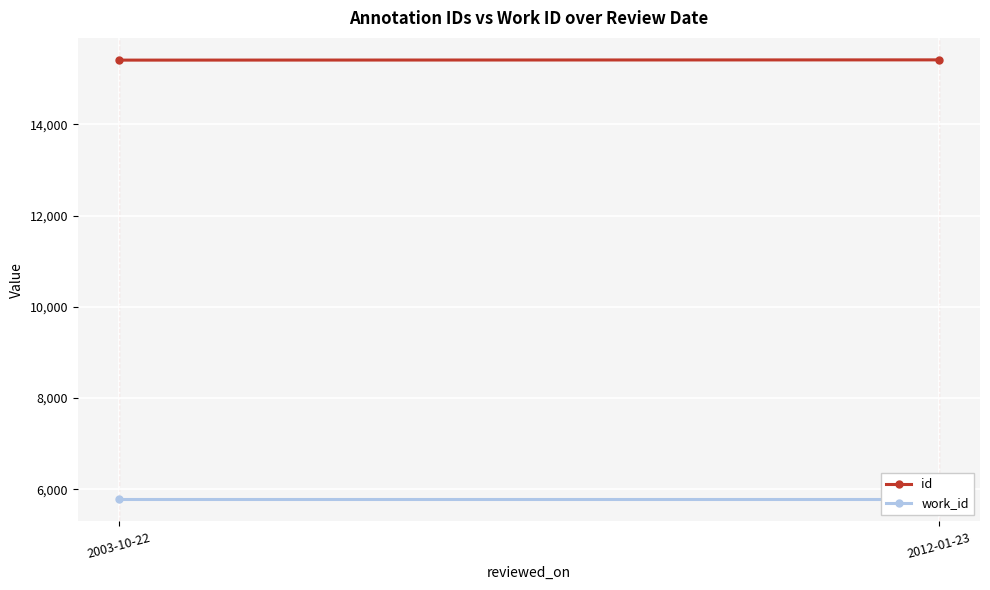

Count the number of categories in the chart.

2